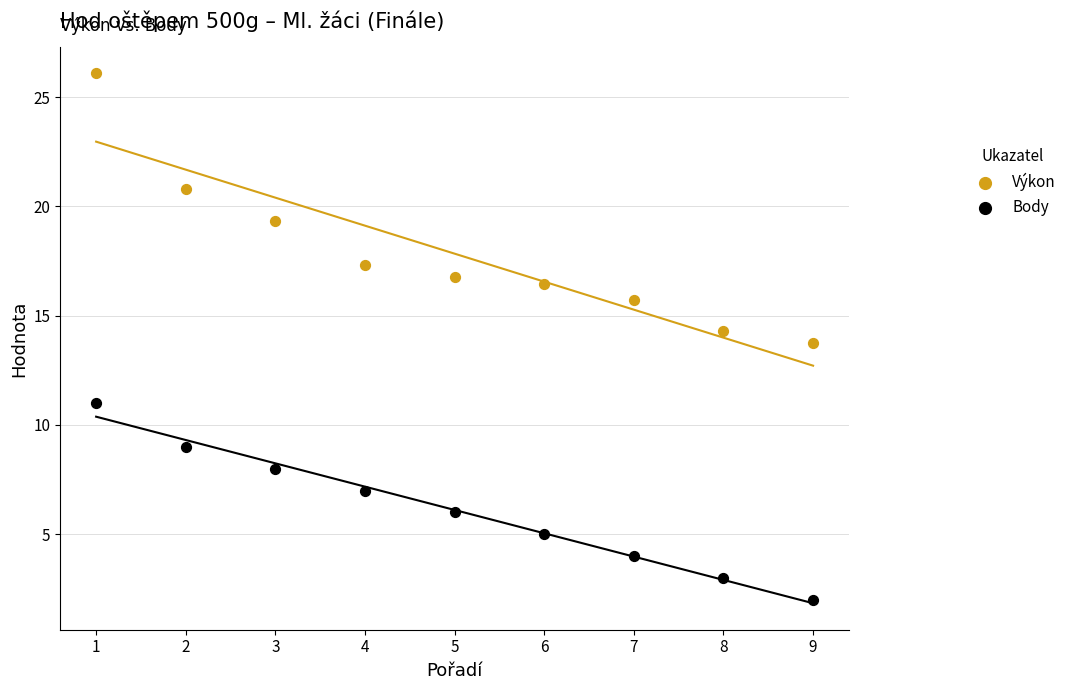

Across all data points, what is the range of X values (max minus min)?

8.0